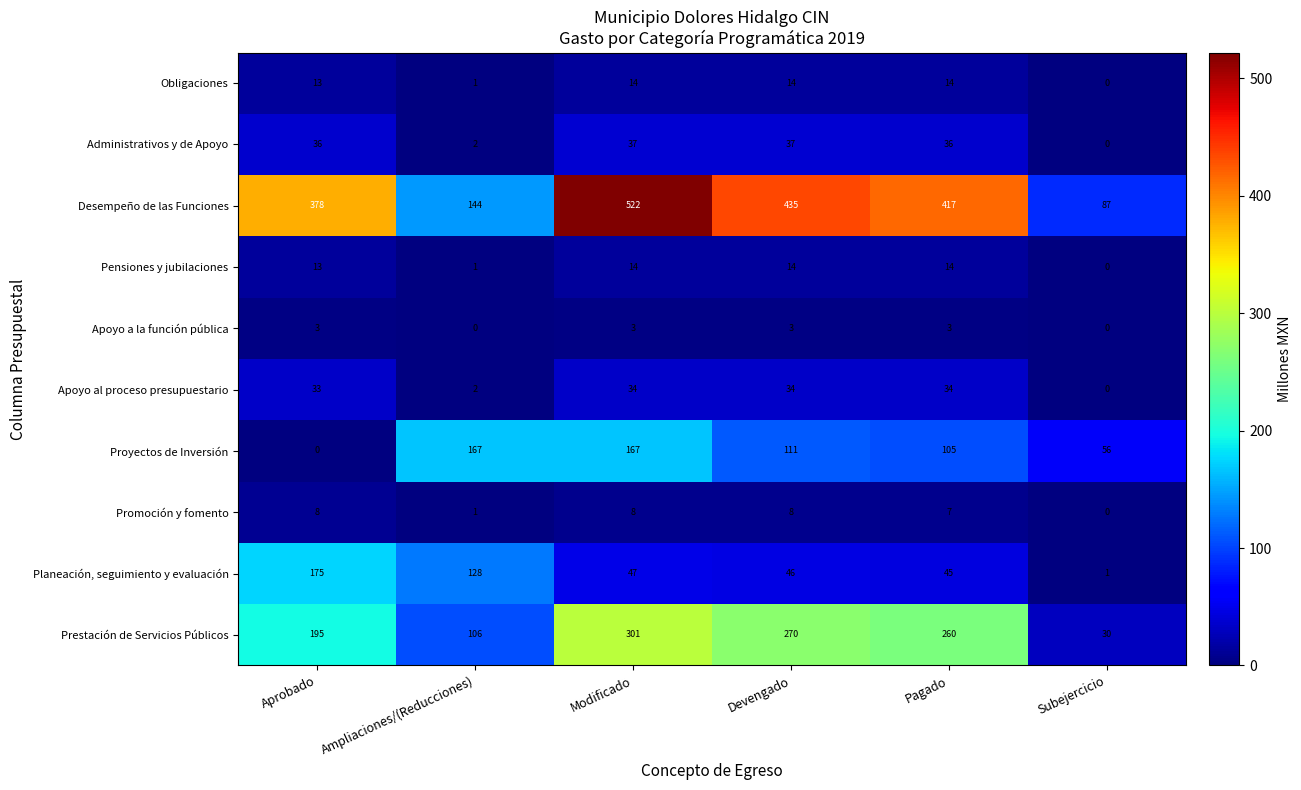

Is it true that Pensiones y jubilaciones equals 0 at Ampliaciones/(Reducciones)?

False